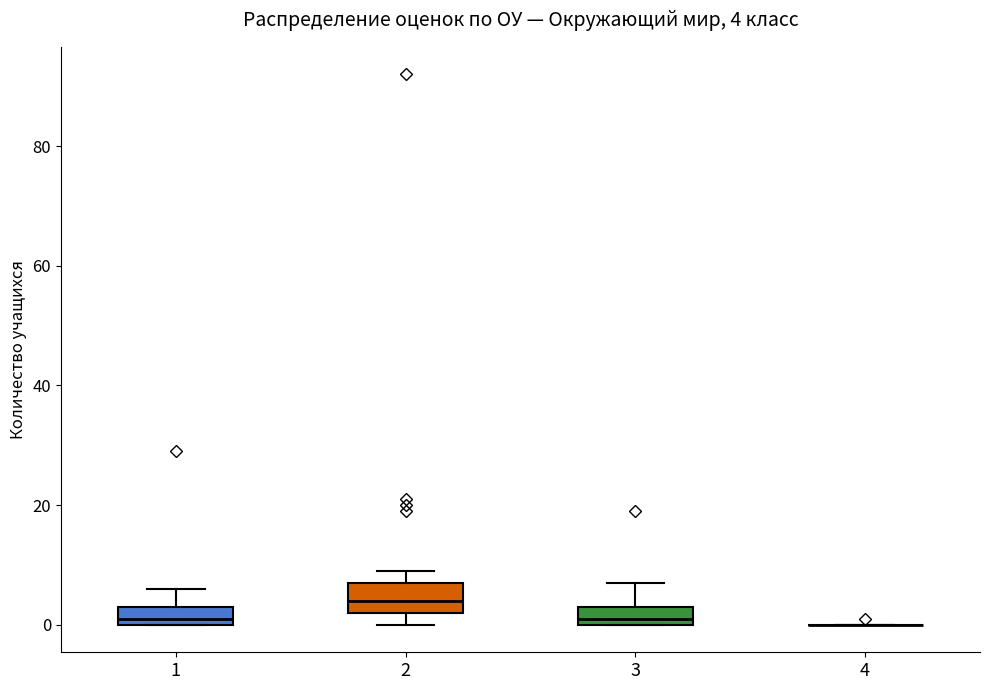

Comparing the boxes themselves (not the whiskers), which one is the tallest?

2